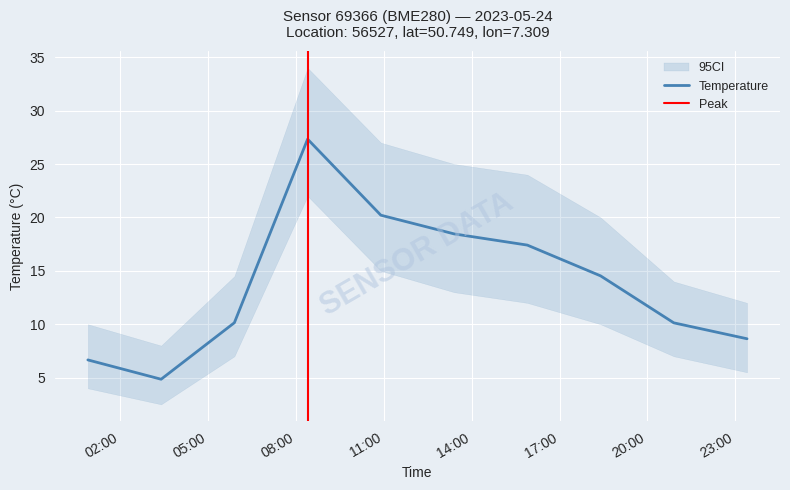

Is it true that the value at 2023-05-24T23:24:15 is 8.6?

True